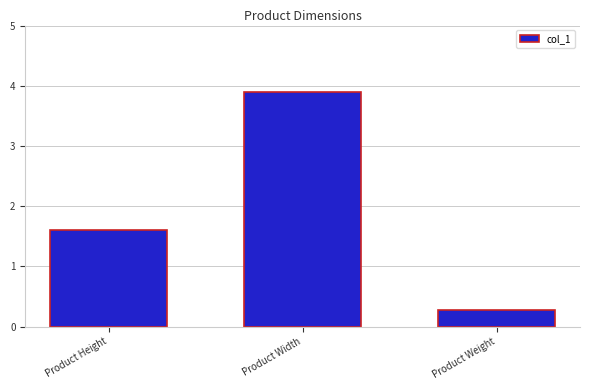

Is it true that the value at Product Height is 1.1?

False